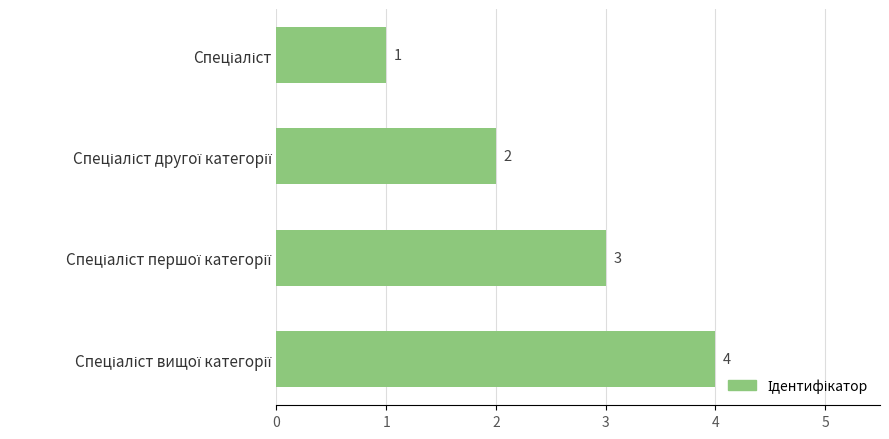

What is the difference between the maximum and minimum values?

3